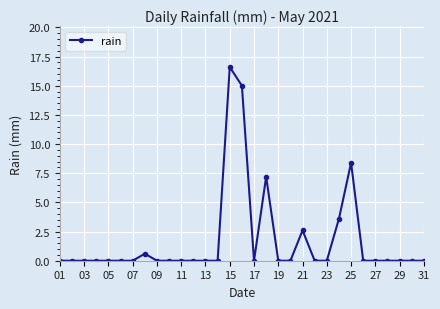

What is the maximum value shown in the chart?

16.6